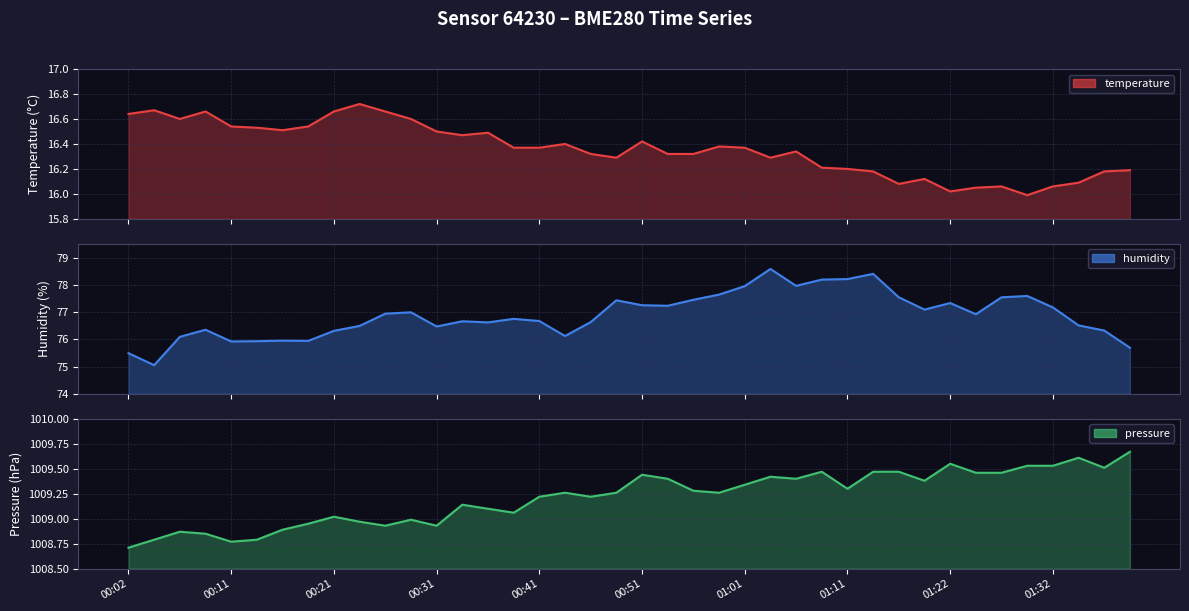

What is the difference between the second highest and minimum values in the pressure series?

0.9